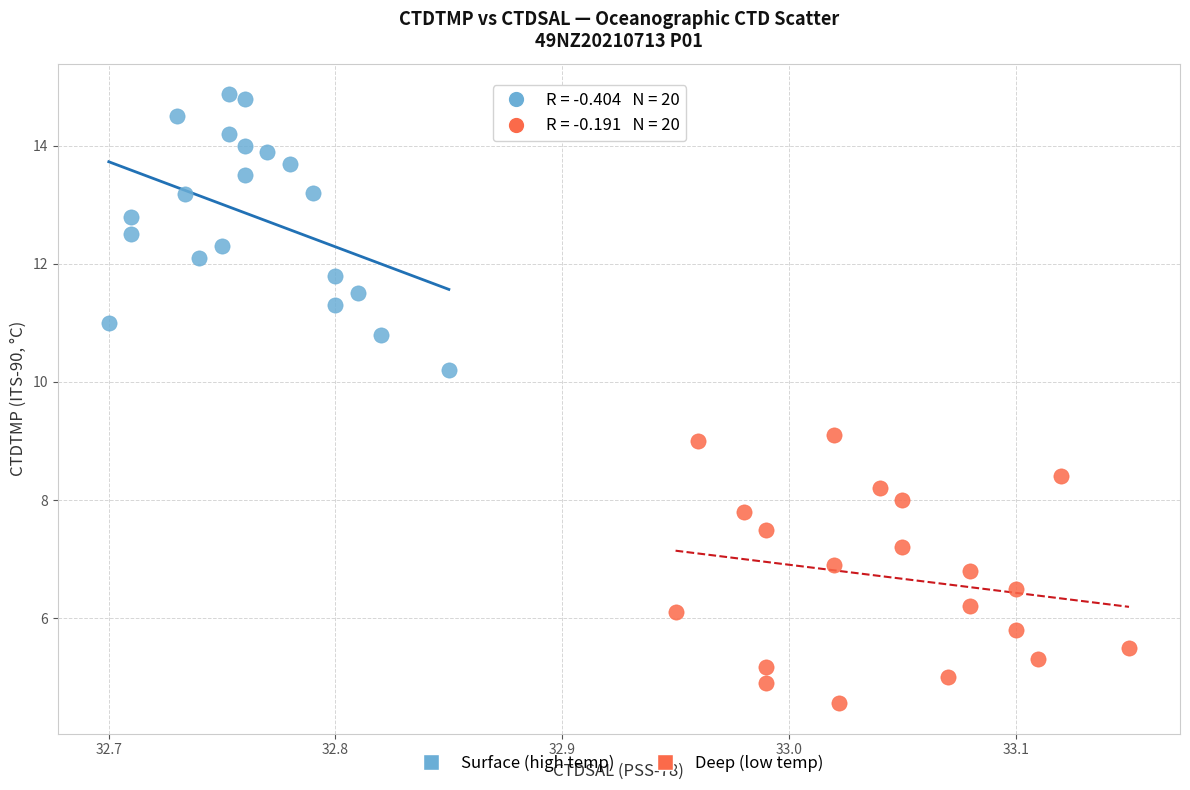

Which series contains the highest Y value?

Surface (high temp)